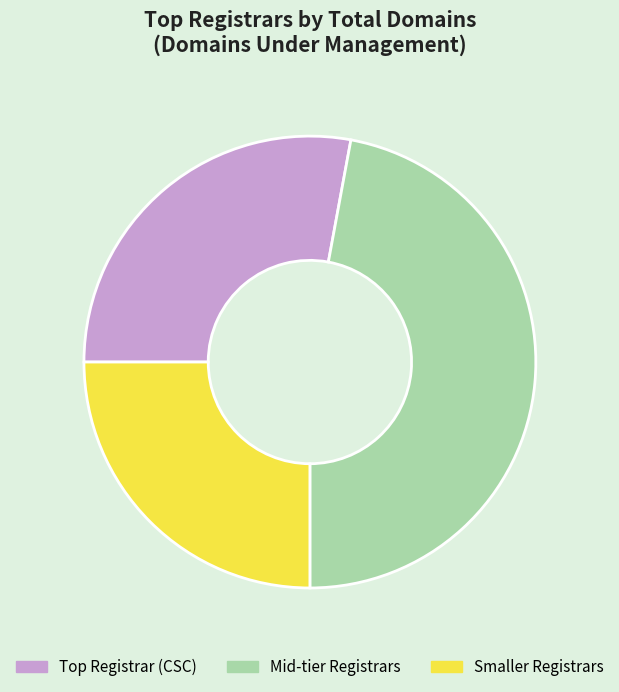

Rank the categories by value from lowest to highest.

Smaller Registrars, Top Registrar (CSC), Mid-tier Registrars